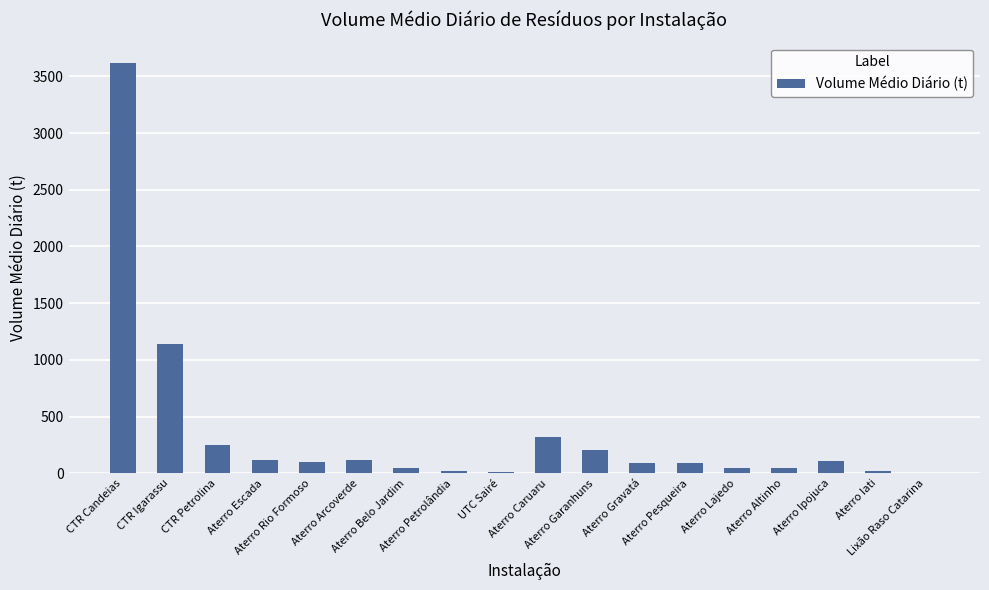

What is the maximum value shown in the chart?

3616.7